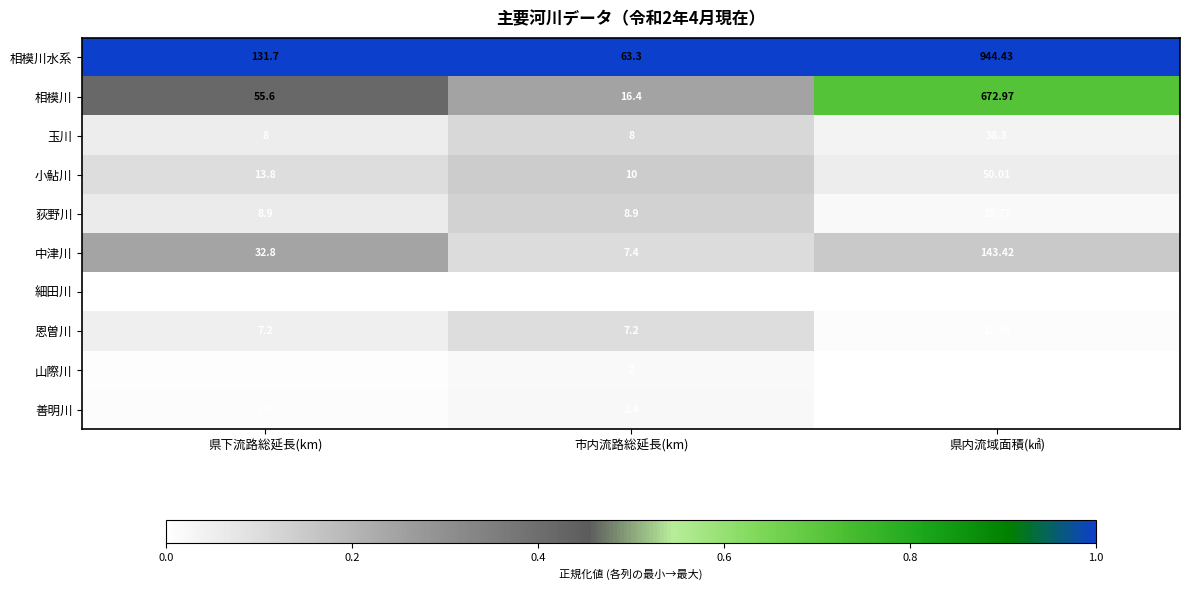

At 市内流路総延長(km), list the series in order from smallest to largest.

細田川, 山際川, 善明川, 恩曽川, 中津川, 玉川, 荻野川, 小鮎川, 相模川, 相模川水系